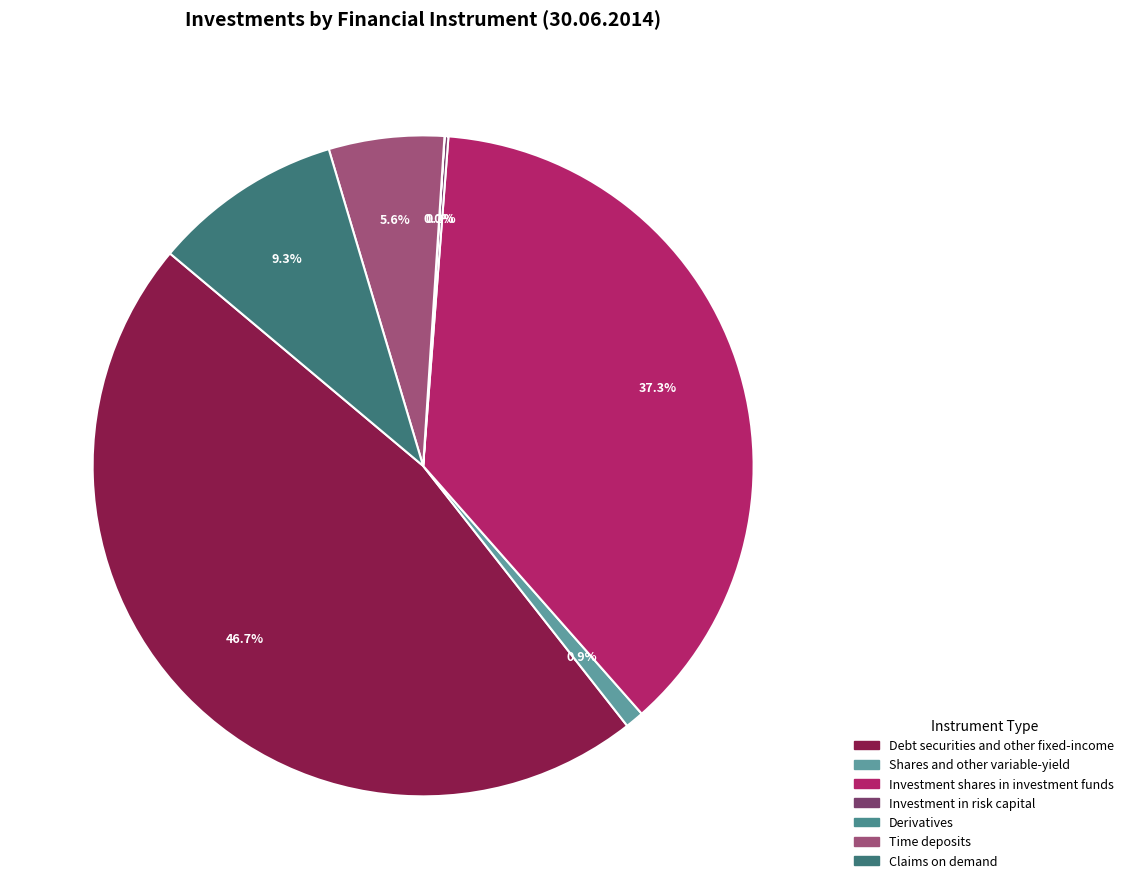

How many slices are in this pie chart?

7